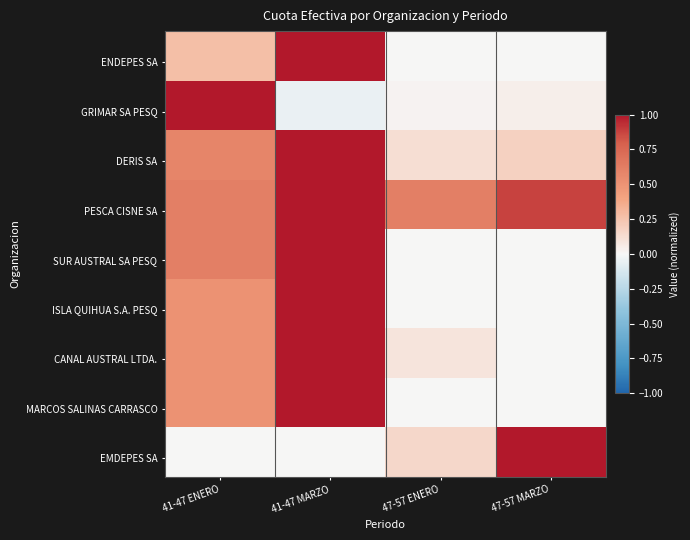

At which category does the chart reach its minimum across all series?

41-47 MARZO